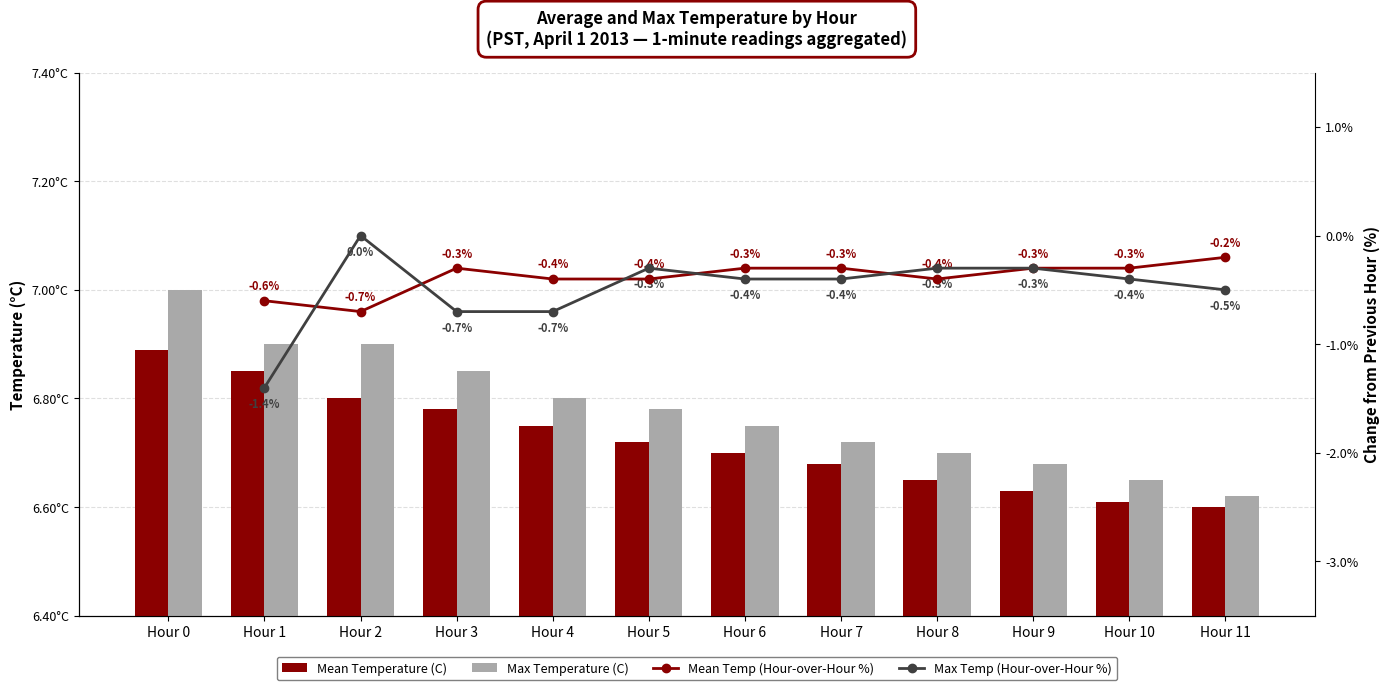

Which category has the lowest value across all series?

Hour 11